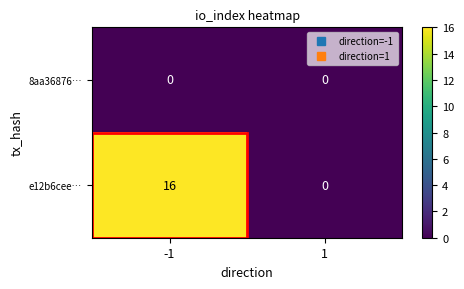

Between -1 and 1, which series saw the biggest shift?

e12b6cee…